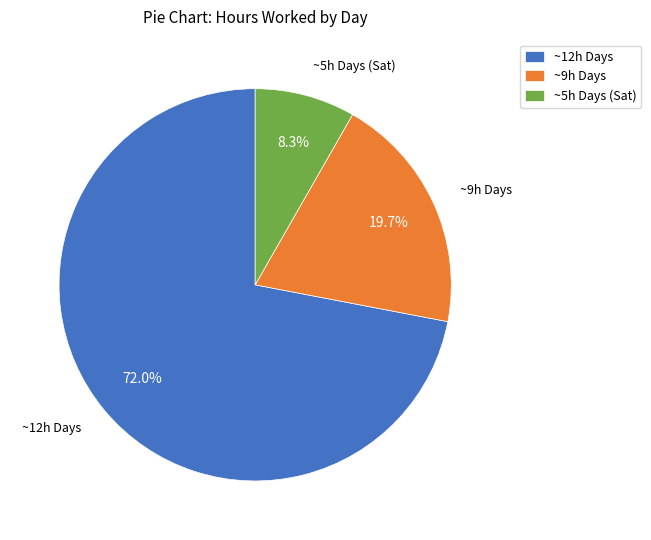

Which slice is the smallest?

~5h Days (Sat)